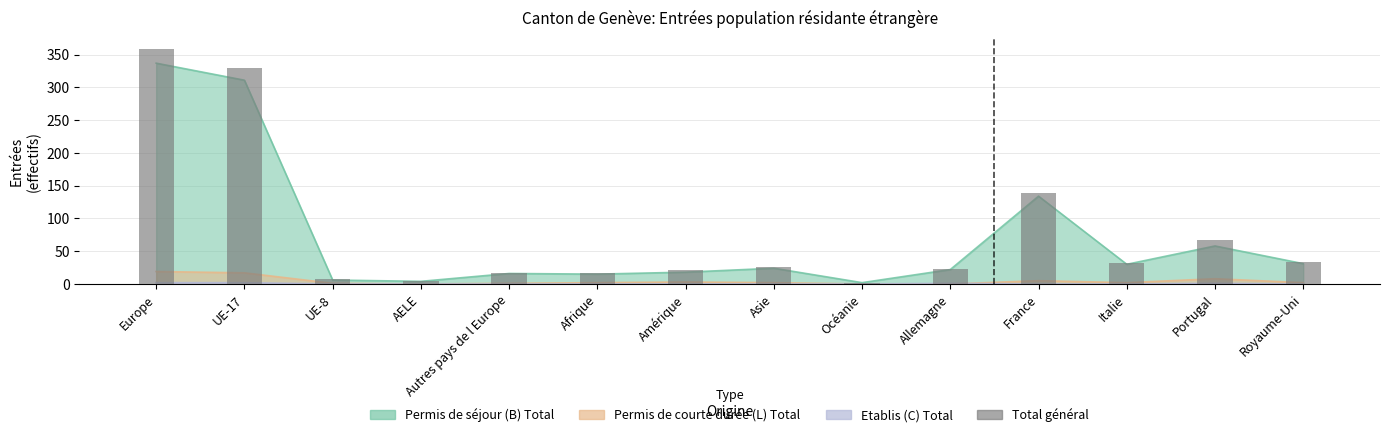

What is the sum of all values?

1076